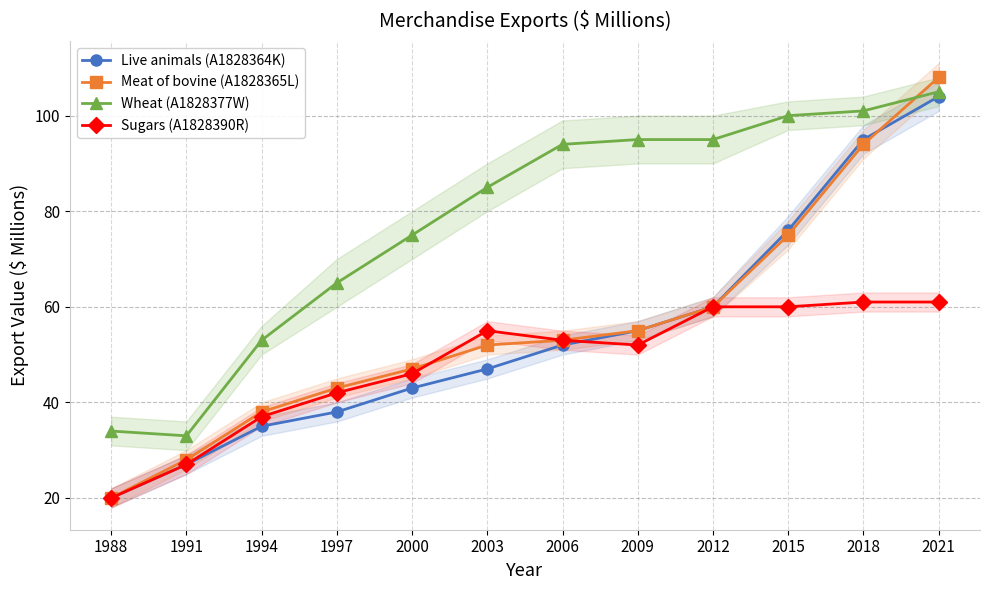

Where is Live animals (A1828364K) nearest to the value 62?

2012